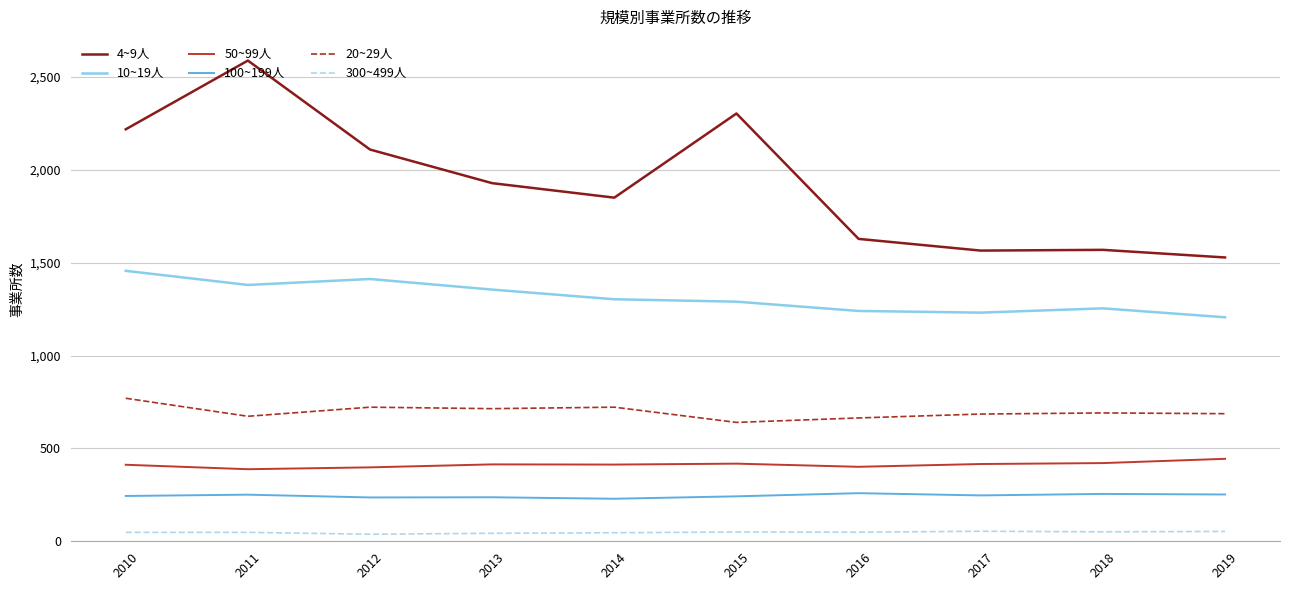

List the series in order of their peak value, highest first.

4~9人, 10~19人, 20~29人, 50~99人, 100~199人, 300~499人